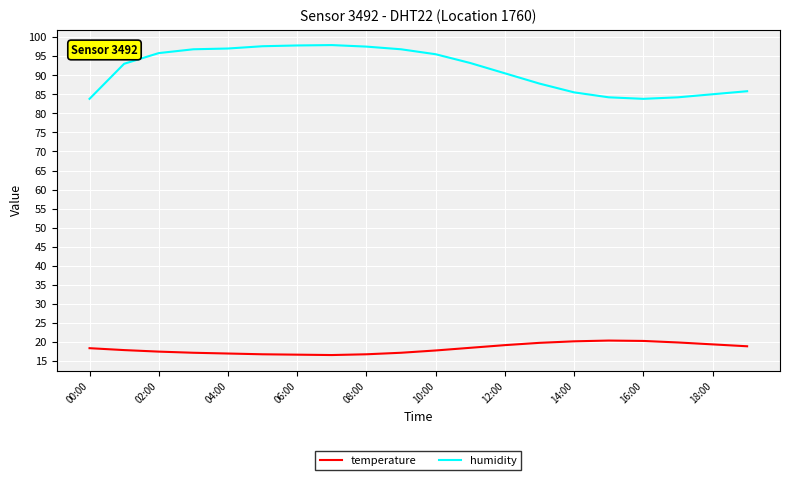

Which series has the largest total across all categories?

humidity